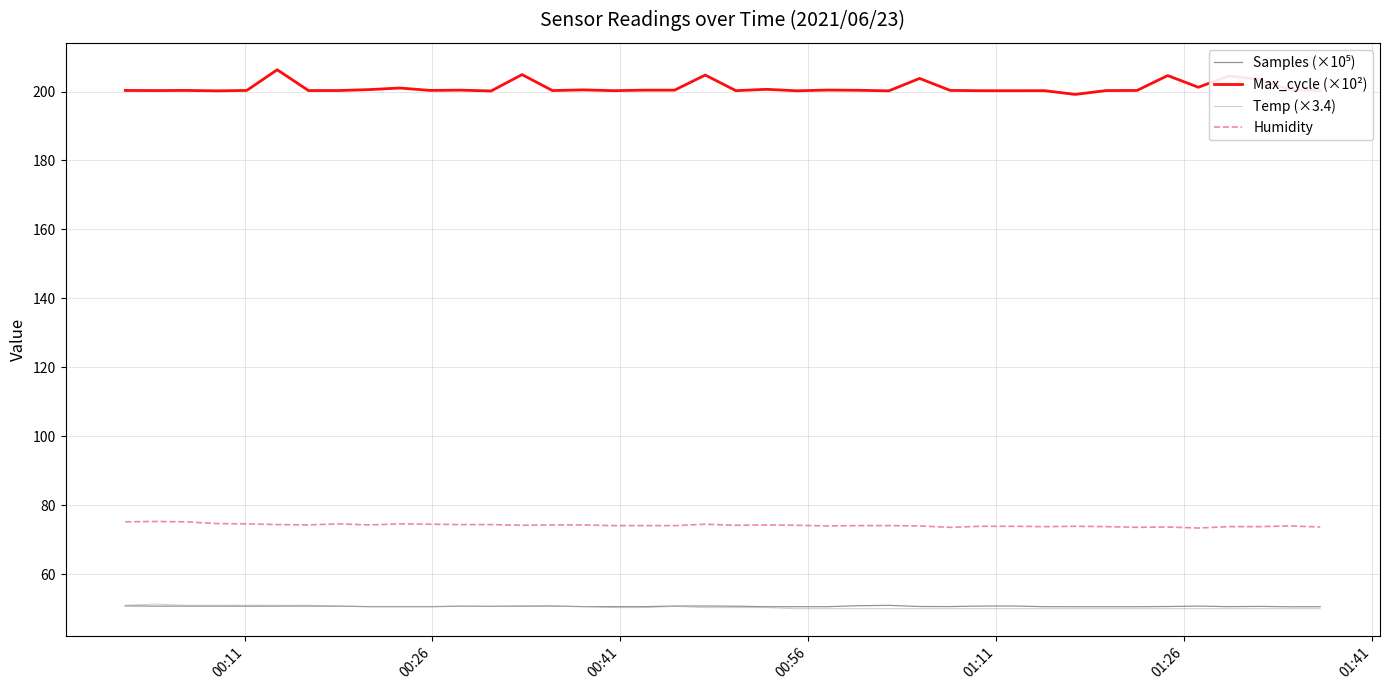

What is the maximum value shown in the chart?

206.3